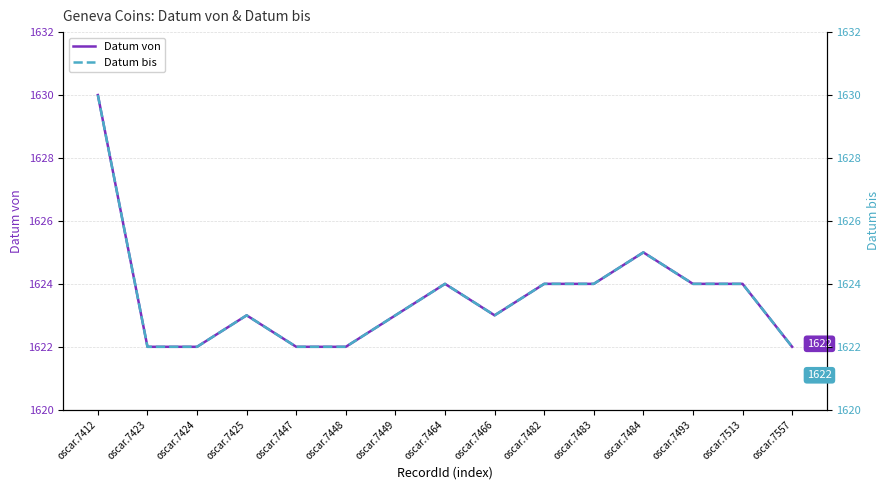

True or false: Datum bis has a value of 1623 at oscar.7425.

True